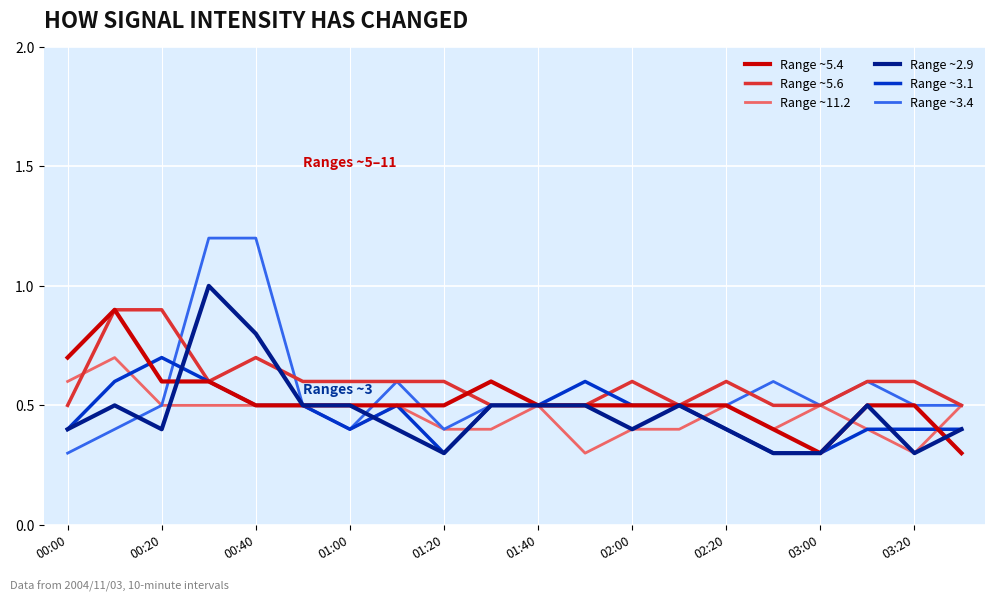

At how many categories does at least one series exceed 0?

20